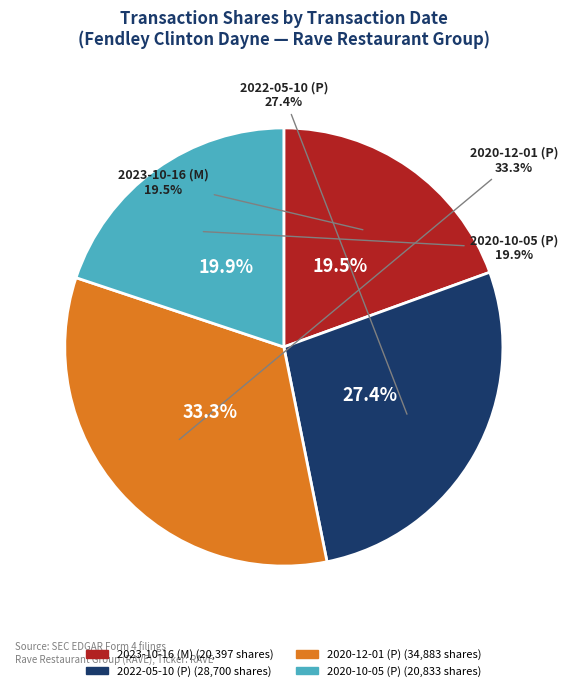

Which slice is the smallest?

2023-10-16 (M)